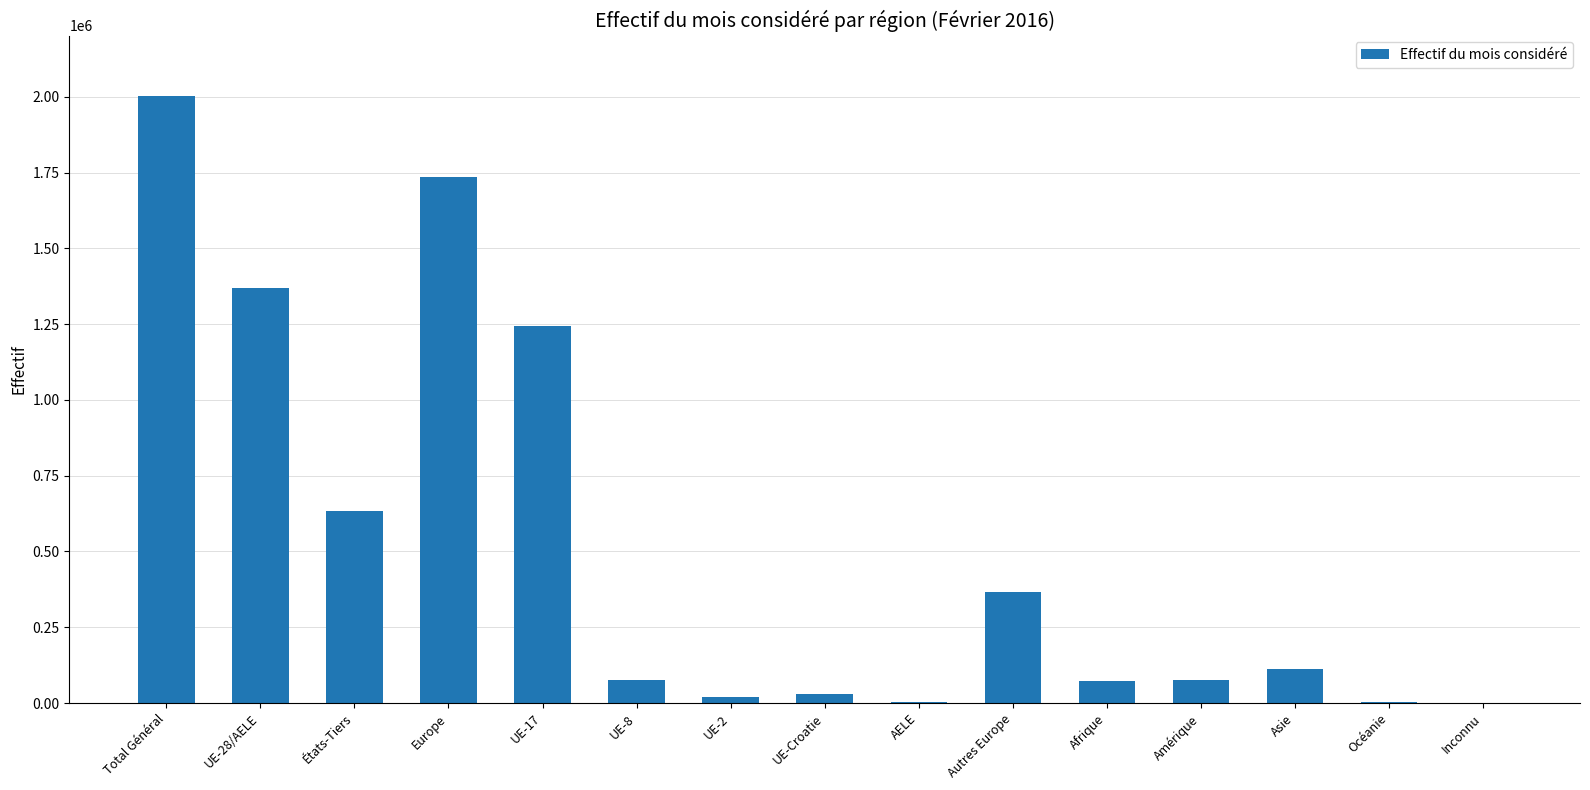

What is the average value?

516155